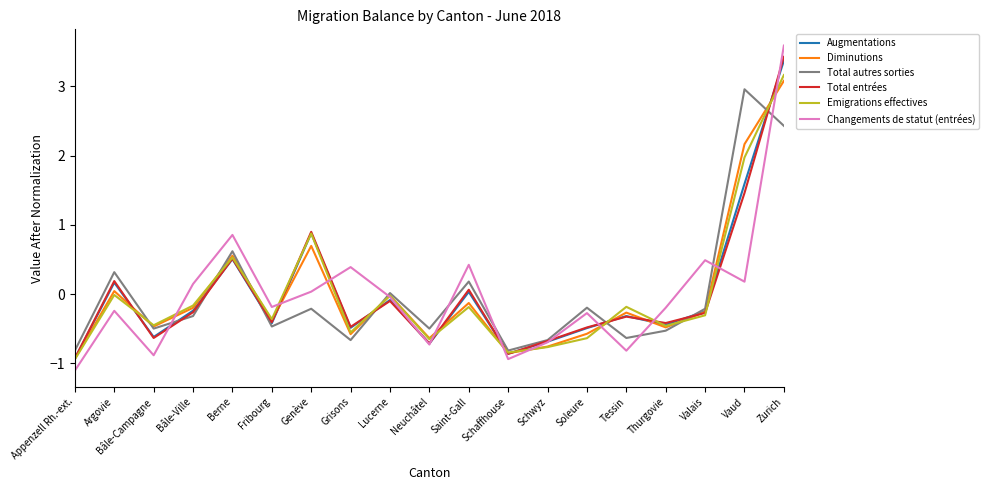

After their last crossing, which series has the higher values: Augmentations or Diminutions?

Augmentations